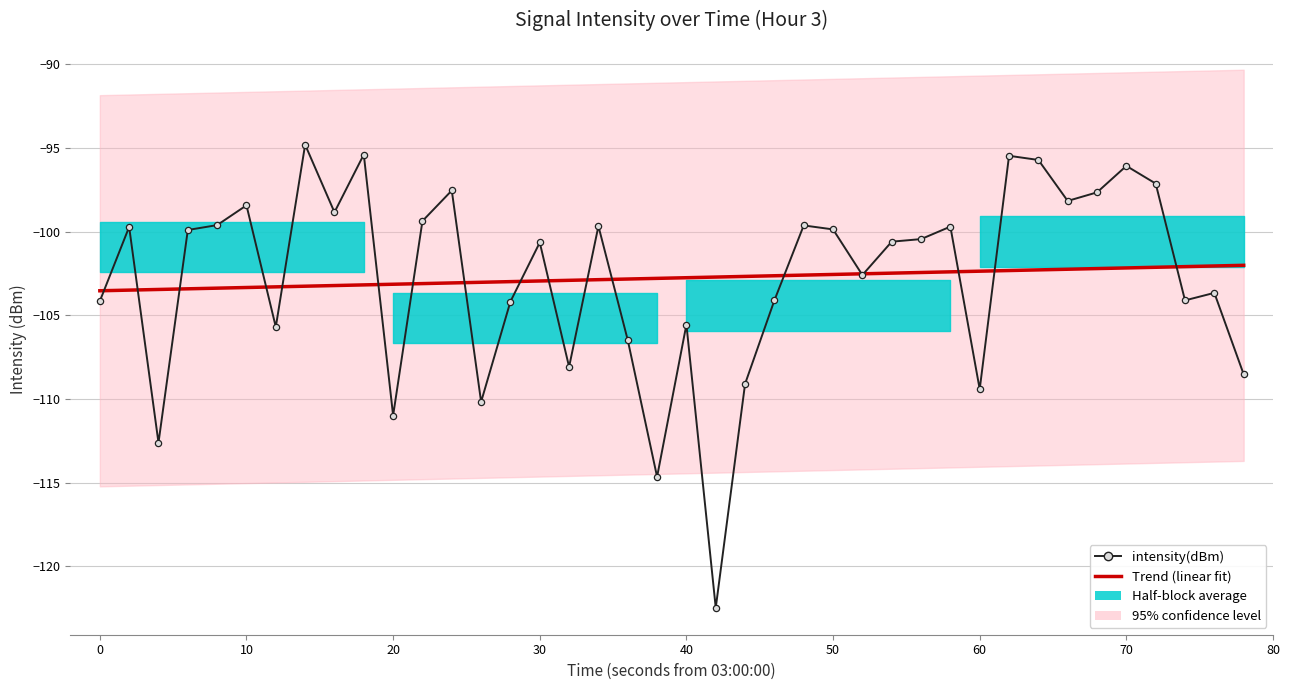

What is the difference between the maximum and second lowest values in the intensity(dBm) series?

19.8